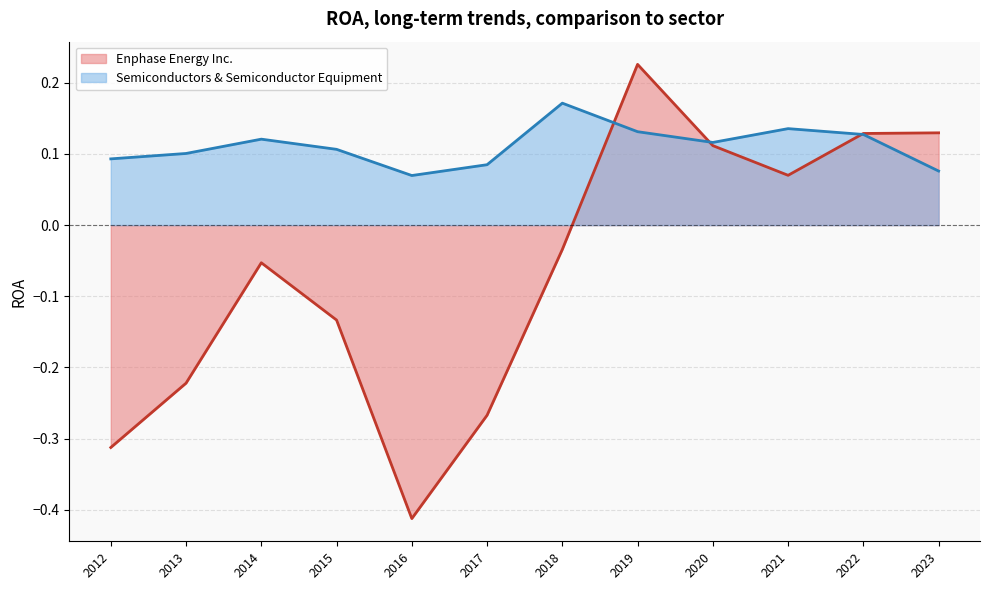

Where is Enphase Energy Inc. nearest to the value 0?

2018